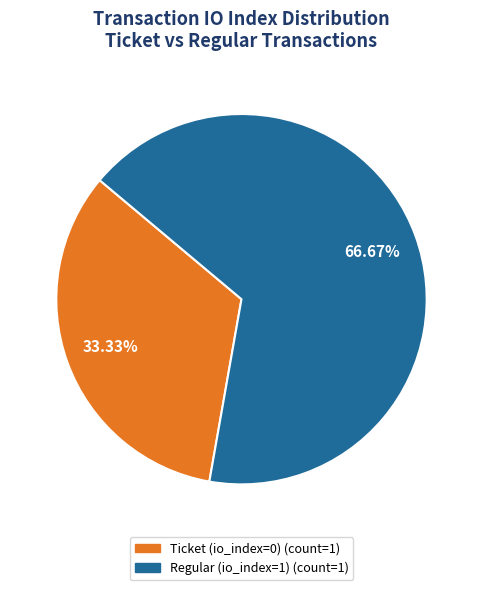

To the nearest percent, what is the average slice percentage?

50%